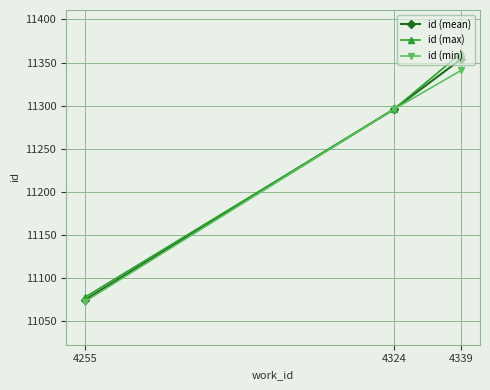

Which series changed the most between 4255 and 4324?

id (min)